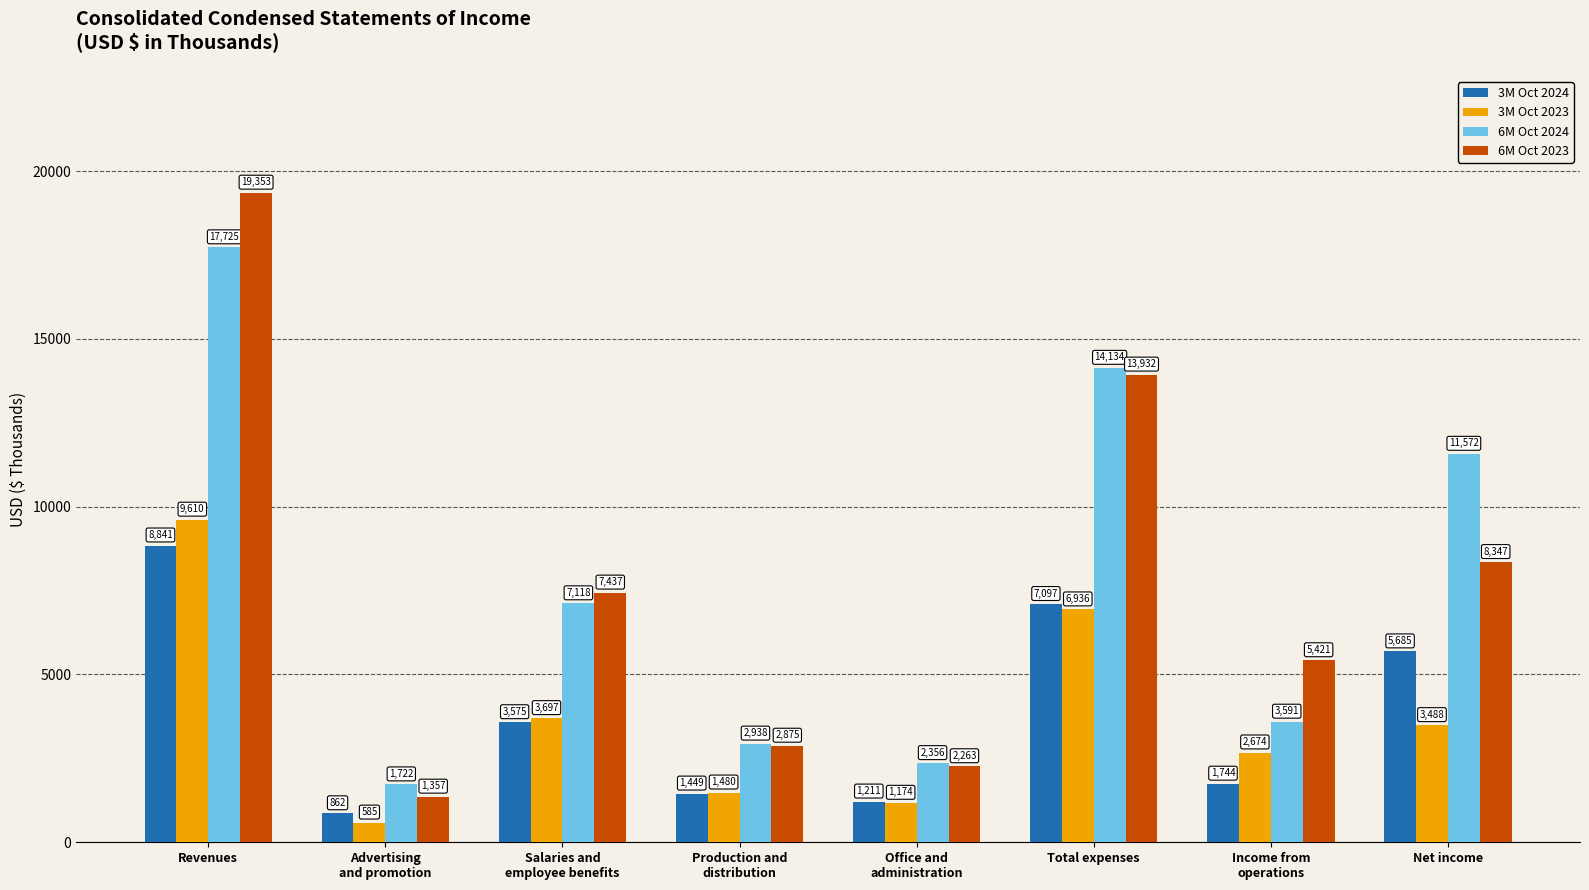

Which series has the largest range (max minus min)?

6M Oct 2023